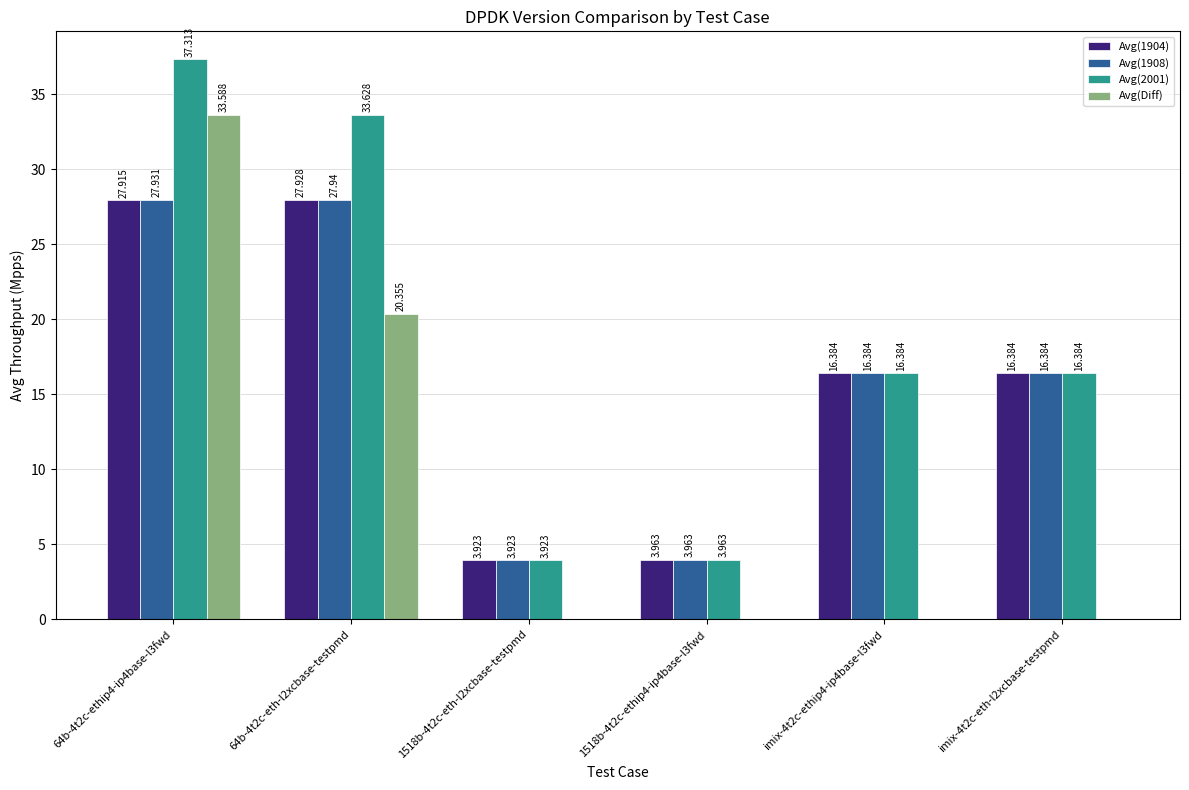

Between 64b-4t2c-ethip4-ip4base-l3fwd and 64b-4t2c-eth-l2xcbase-testpmd, which series saw the biggest shift?

Avg(Diff)